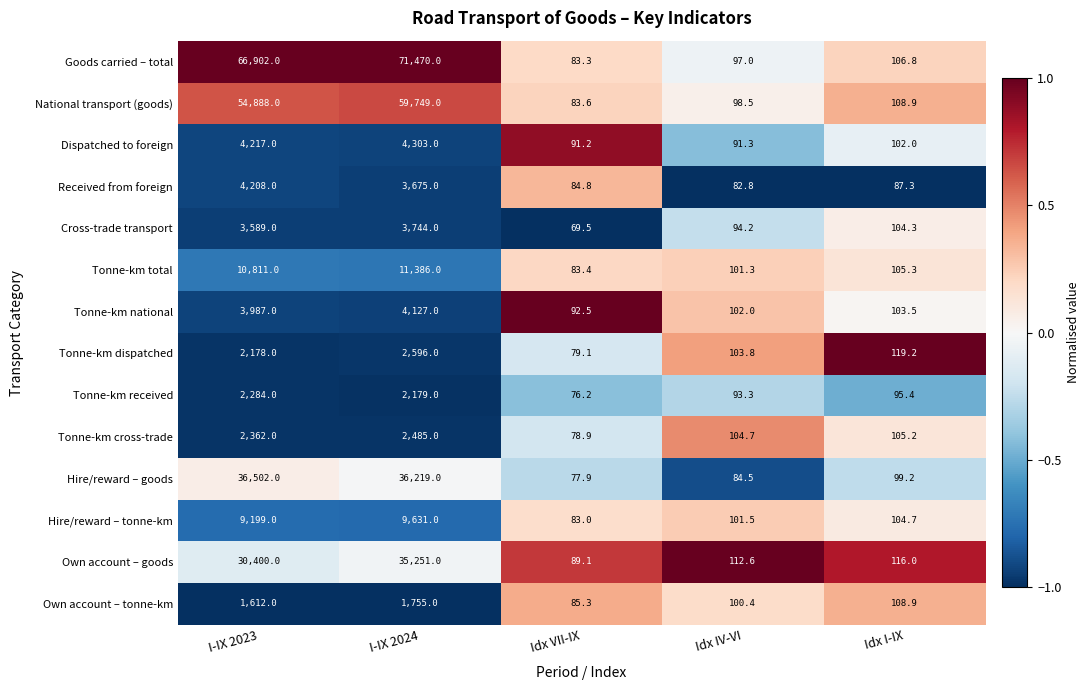

Which series has the largest range (max minus min)?

Goods carried – total